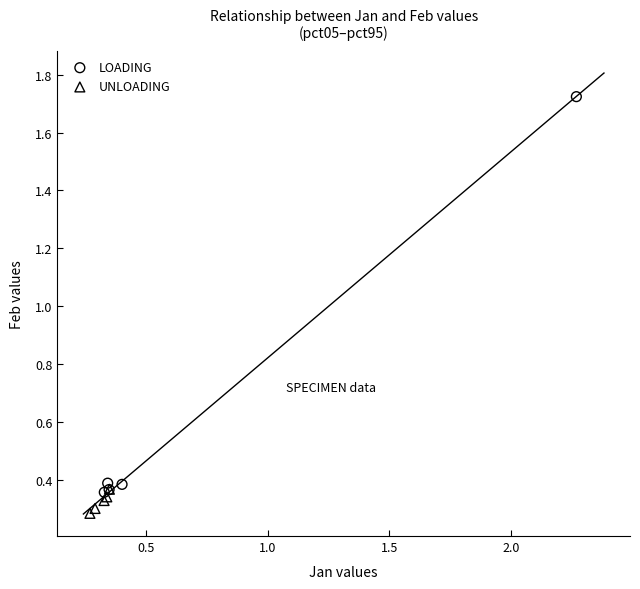

Which series reaches the maximum Y coordinate?

LOADING